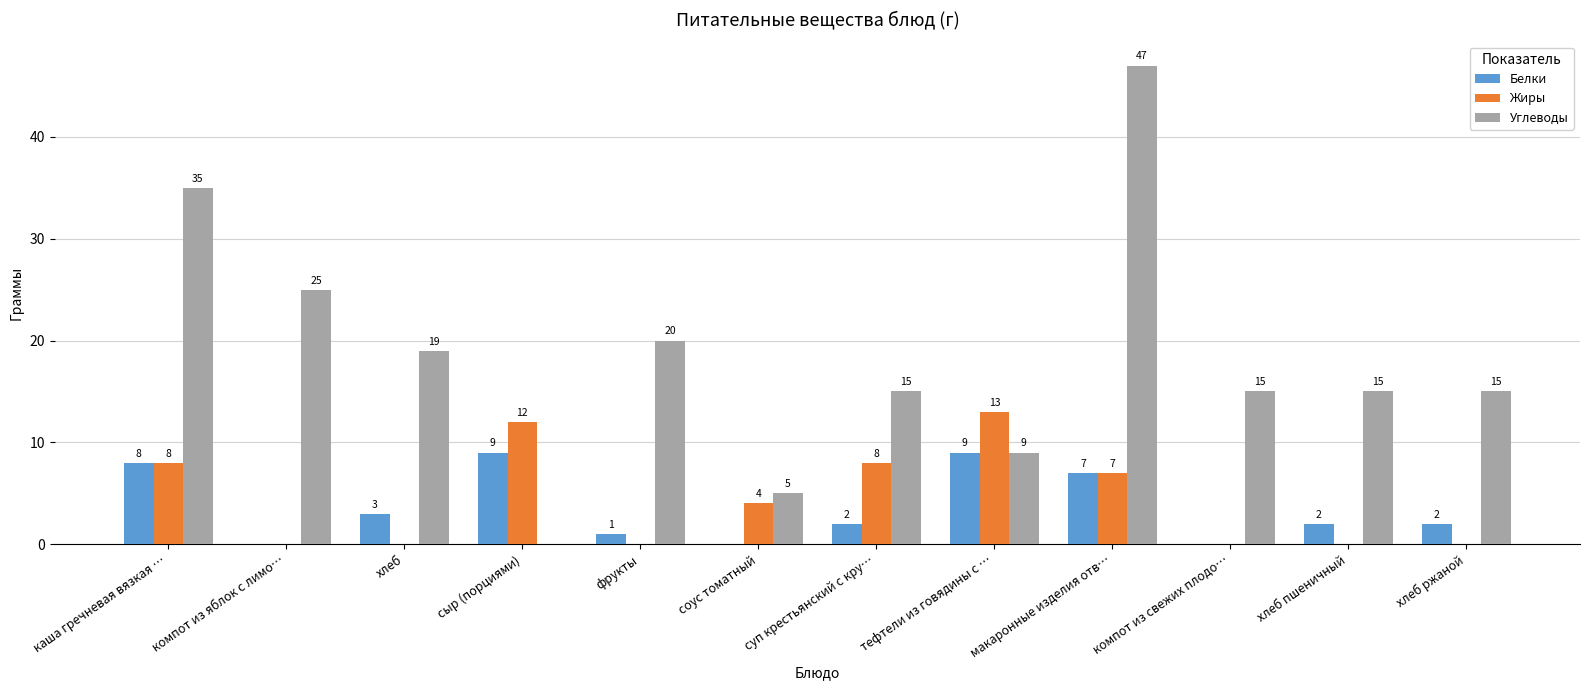

At which category does the chart reach its peak across all series?

макаронные изделия отв…